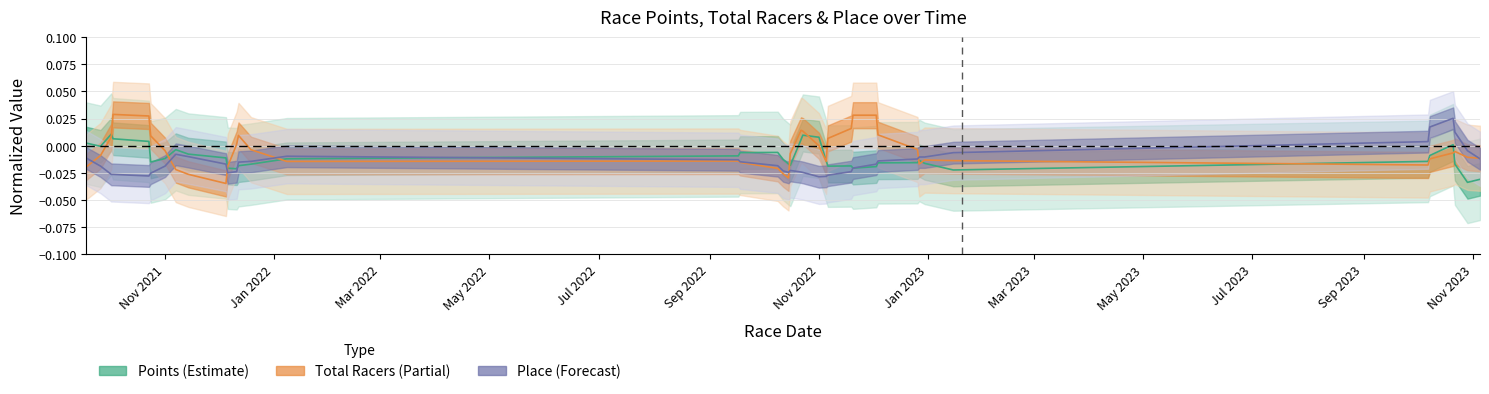

Is the value of Total Racers (center) at 26 greater than the value of Points (center) at Jan 2023?

Yes